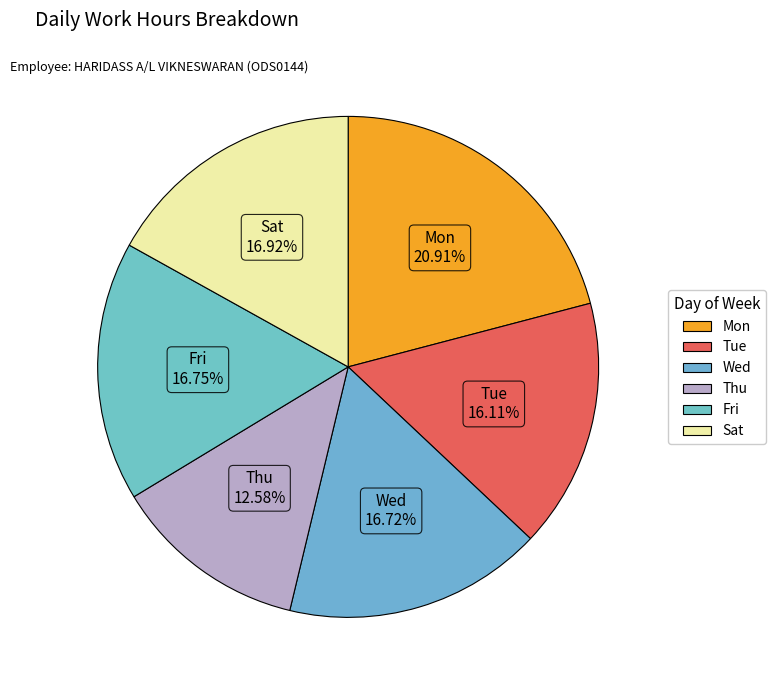

Count the number of slices in the pie.

6